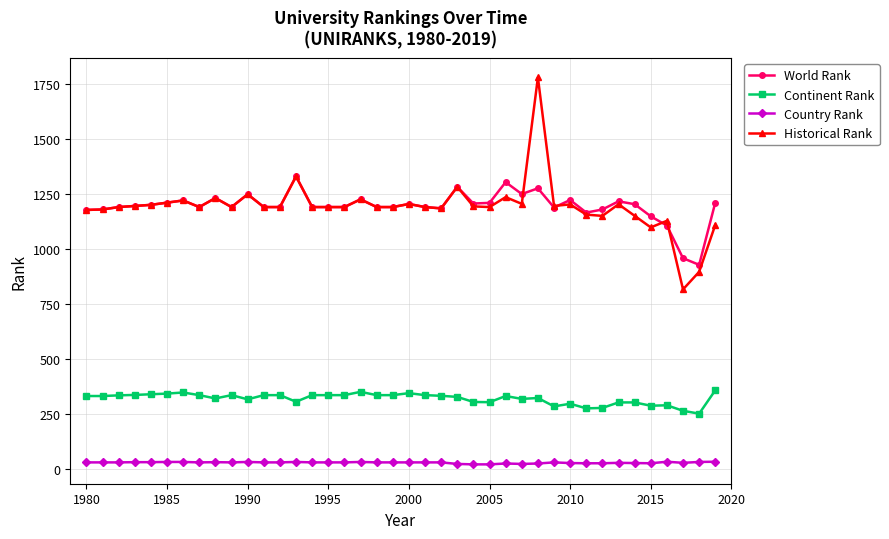

True or false: Continent Rank has more than 1 points higher than both neighbors.

True